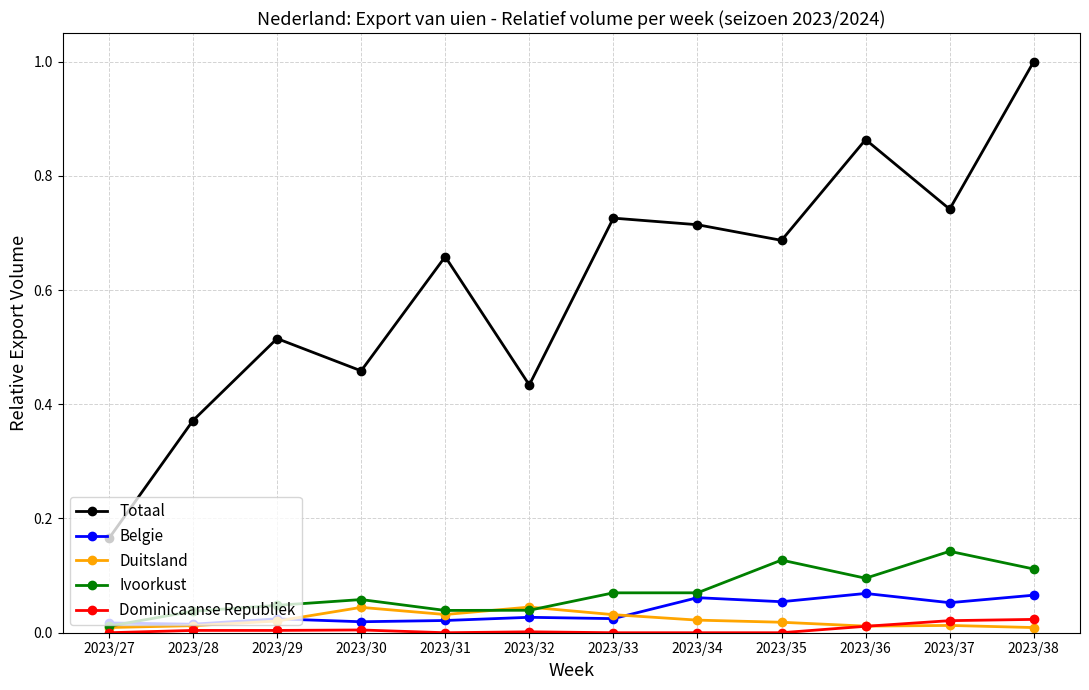

True or false: Totaal has more than 2 points higher than both neighbors.

True